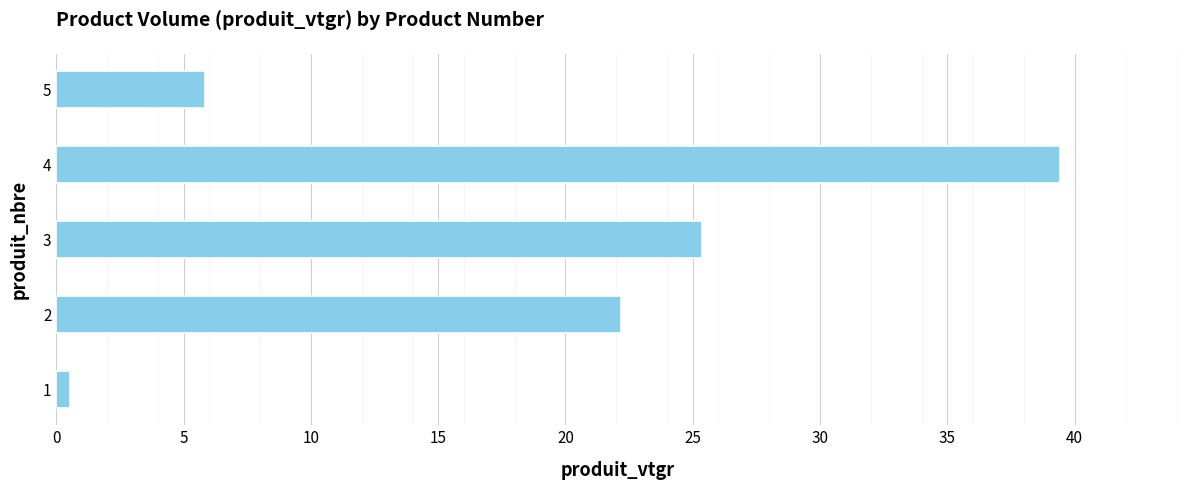

Is it true that the value at 4 is 58.9?

False